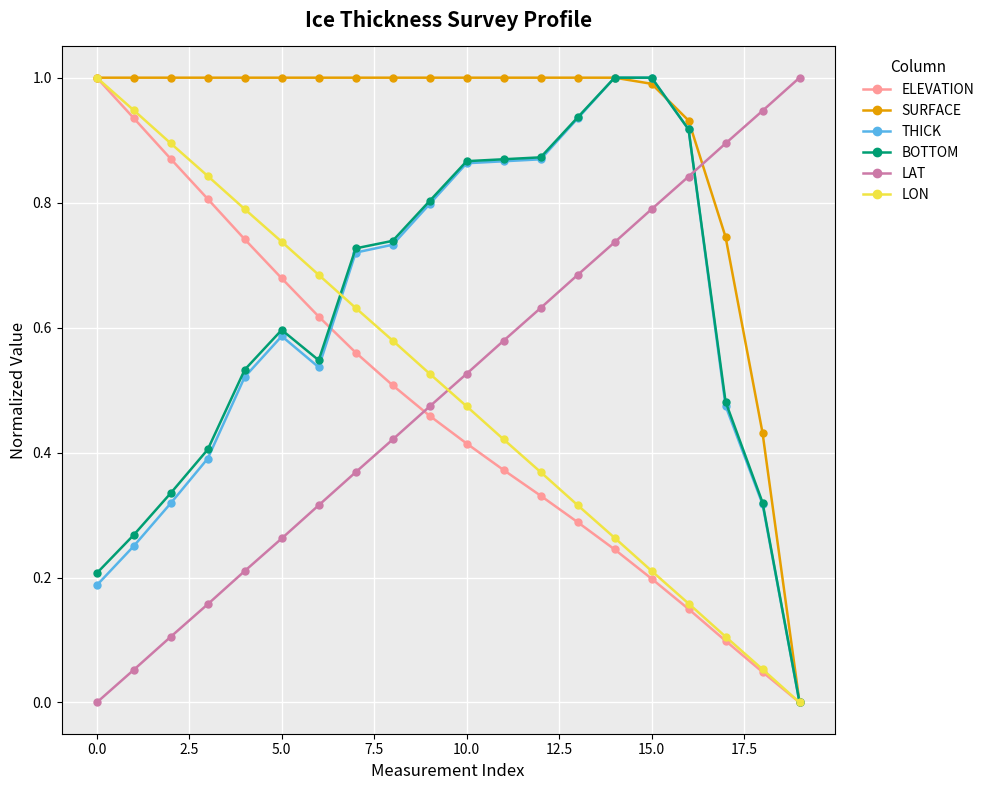

Which series has the largest total across all categories?

SURFACE